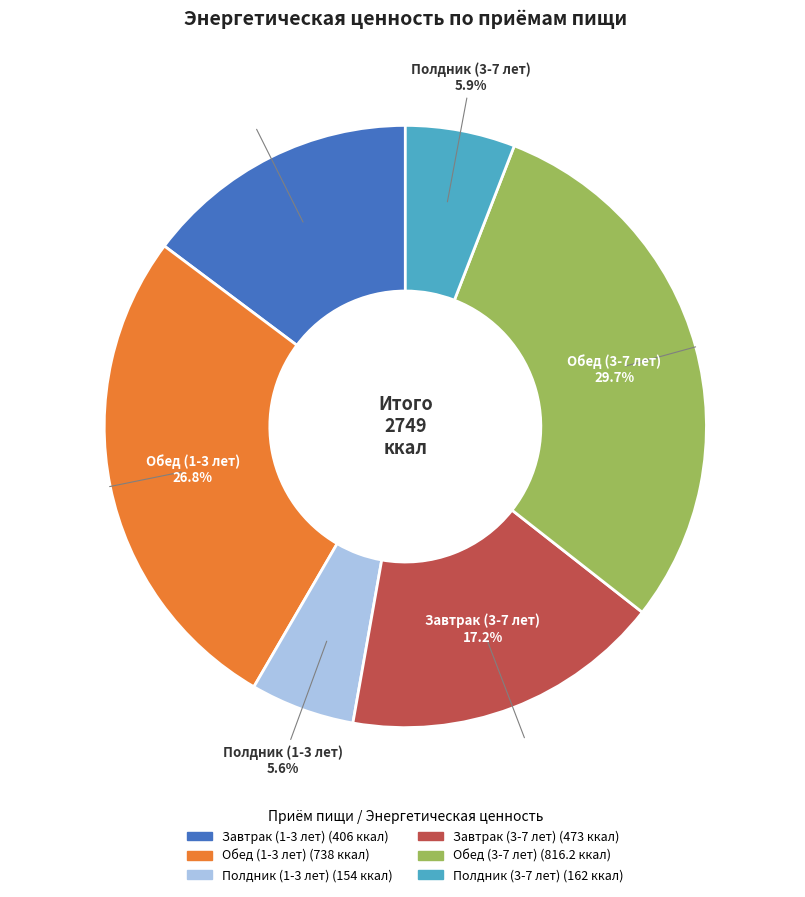

What is the change in value from Завтрак (3-7 лет) to Обед (3-7 лет)?

+343.2